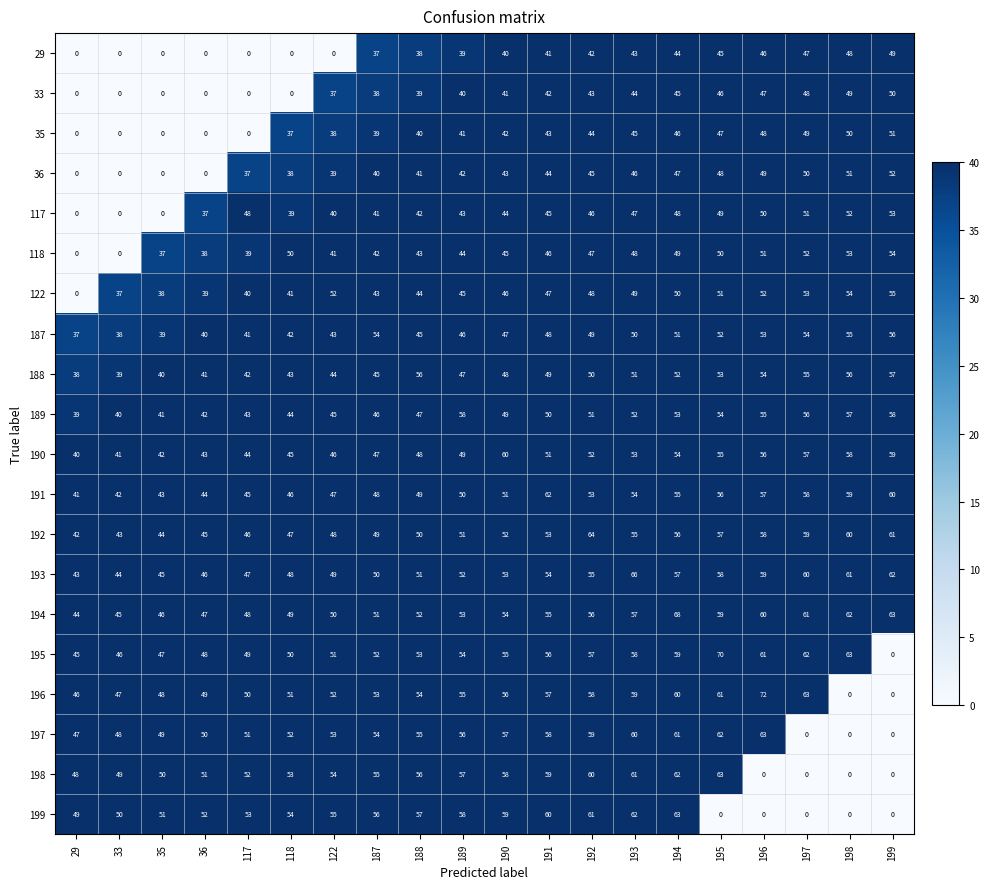

Is it true that 194 equals 51 at 187?

True